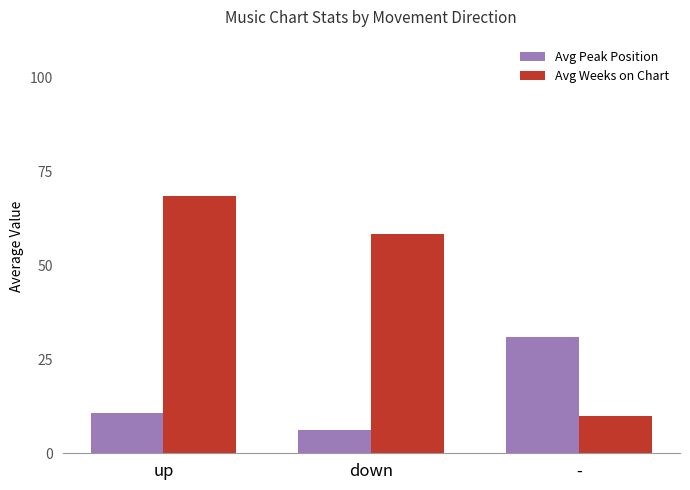

How many data points in Avg Weeks on Chart are above 58?

2